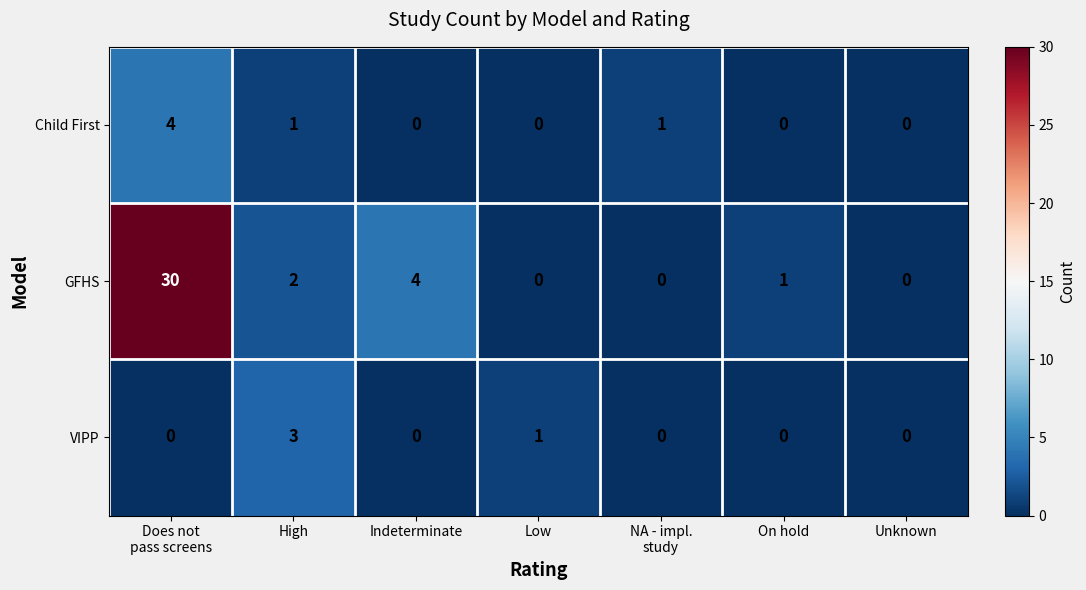

True or false: Child First has a value of 0 at Indeterminate.

True